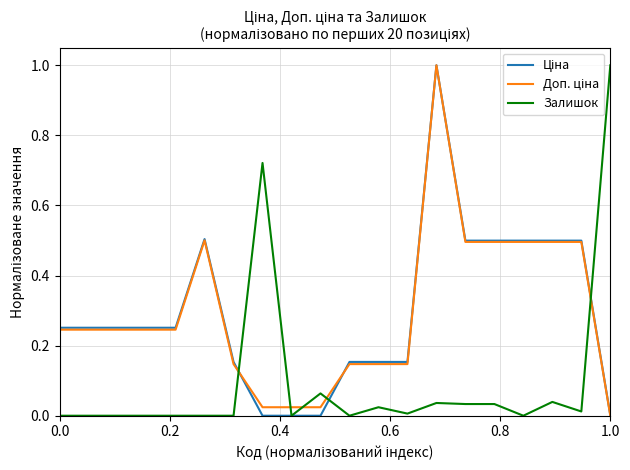

What is the maximum value shown in the chart?

1.0